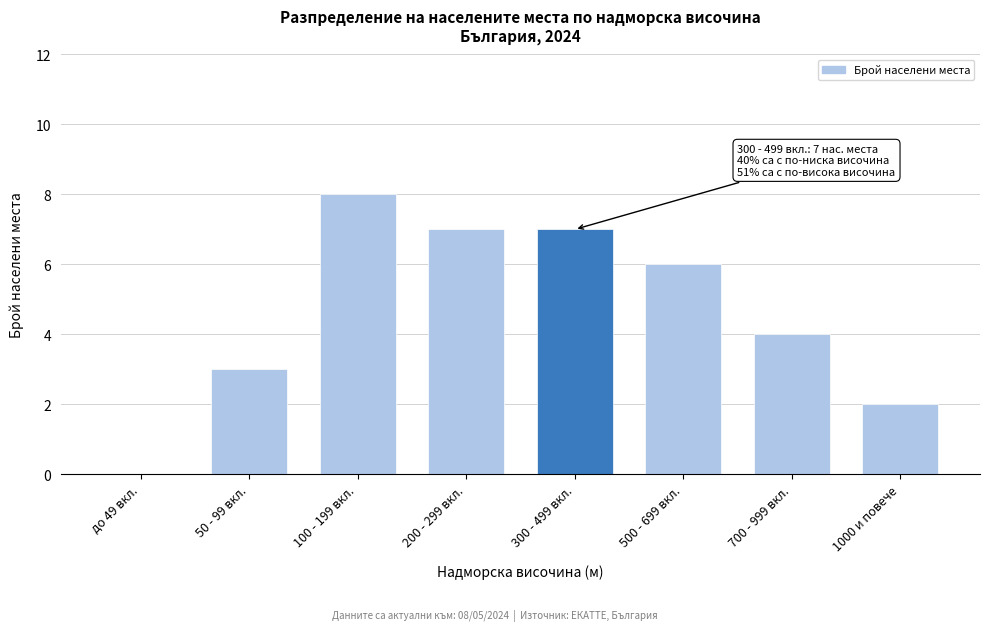

Reading left to right, what are all the values shown in this chart?

до 49 вкл.=0	50 - 99 вкл.=3	100 - 199 вкл.=8	200 - 299 вкл.=7	300 - 499 вкл.=7	500 - 699 вкл.=6	700 - 999 вкл.=4	1000 и повече=2